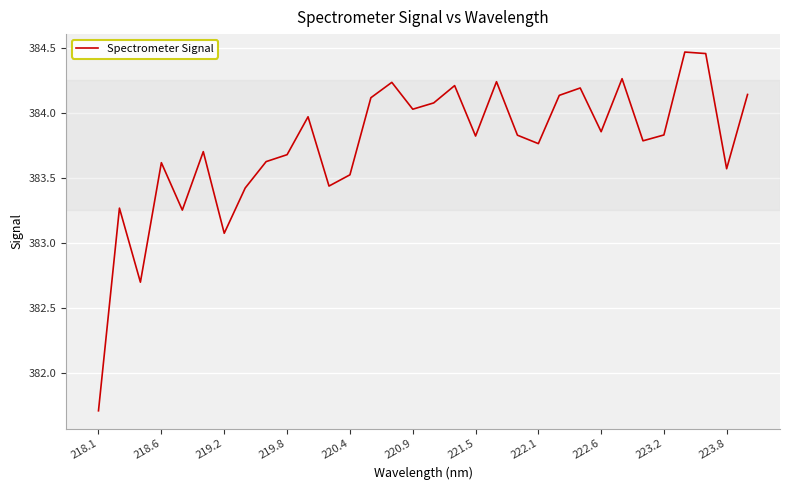

What is the difference between the maximum and minimum values?

2.8